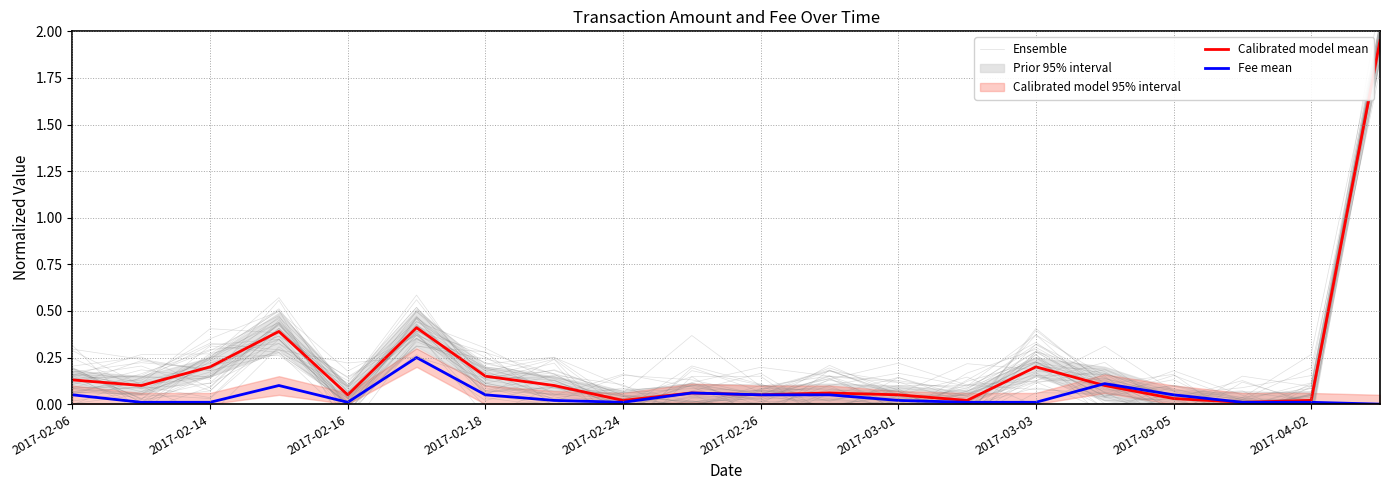

The Fee mean series shows 0.0 at 2017-02-16. True or false?

True